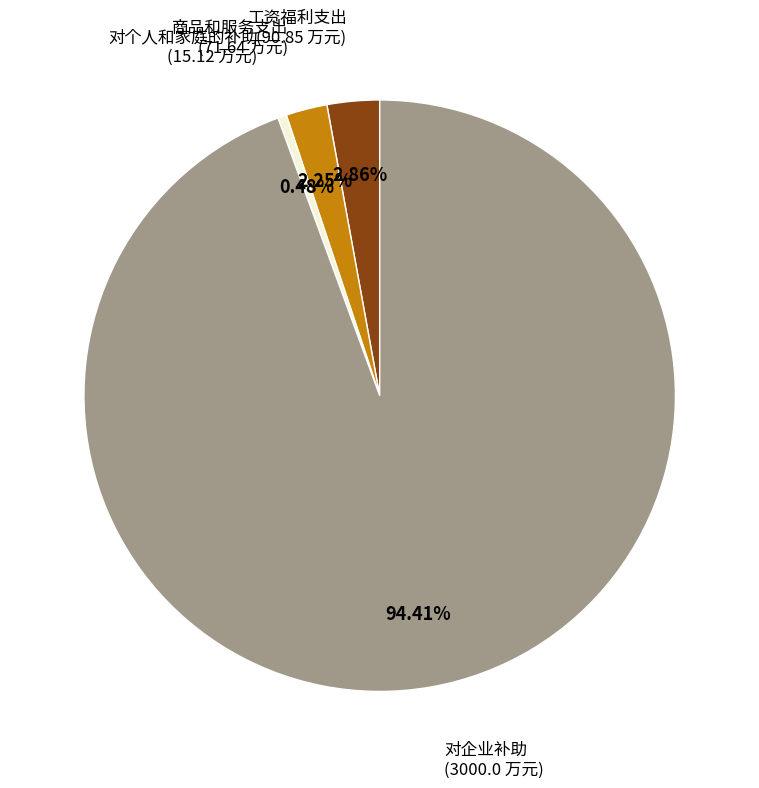

Approximately how many times larger is the value at 工资福利支出 compared to 对个人和家庭的补助?

6.0